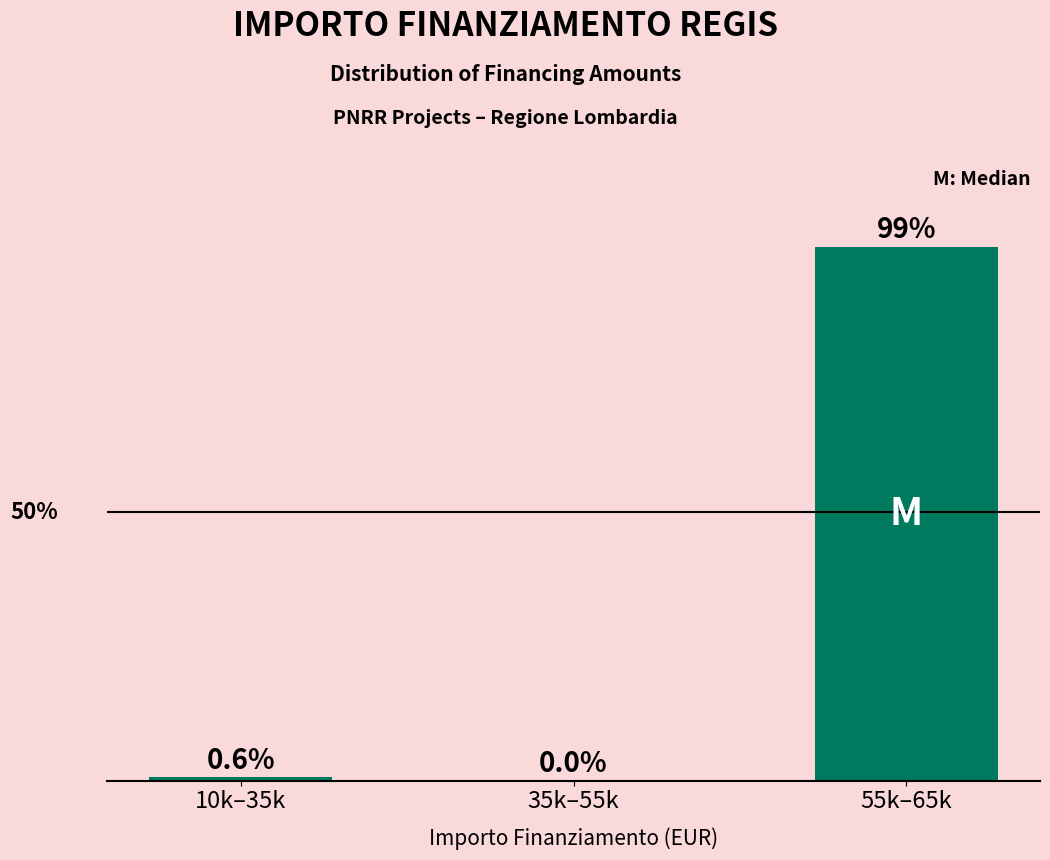

Between 35k–55k and 10k–35k, which is larger?

10k–35k